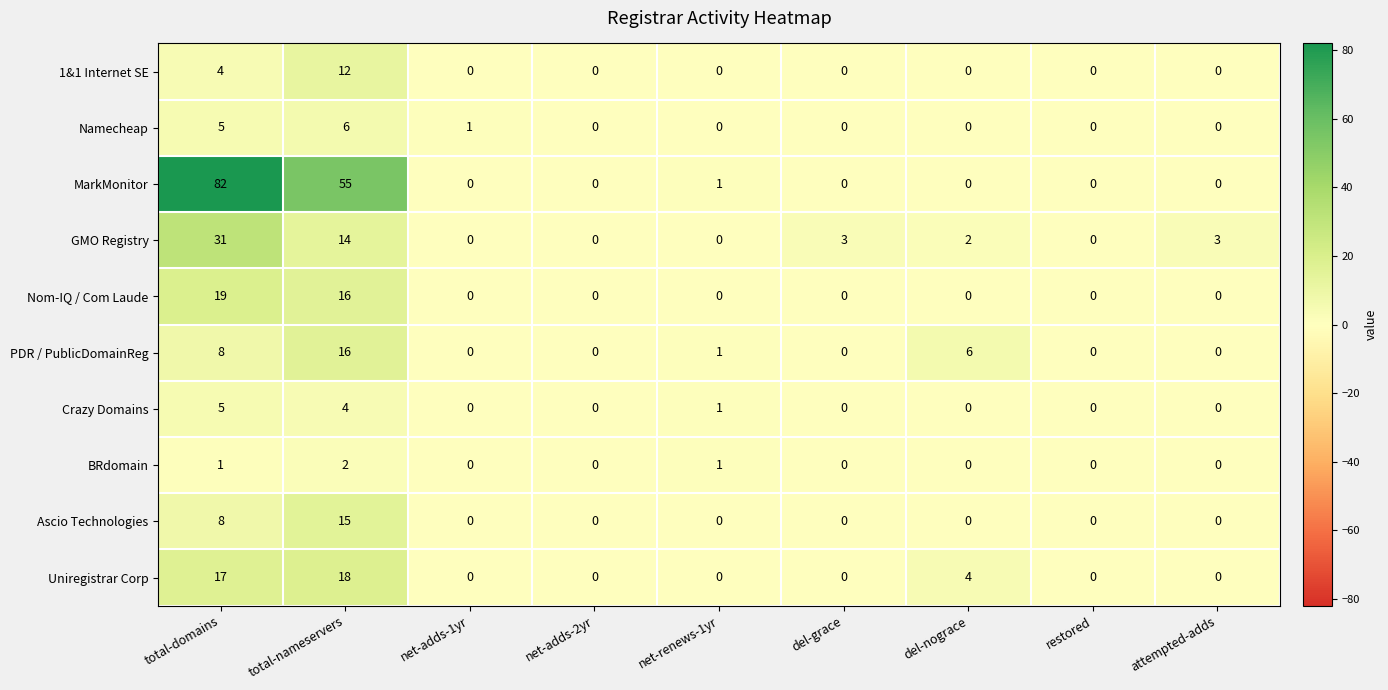

At how many categories does at least one series exceed 19?

2